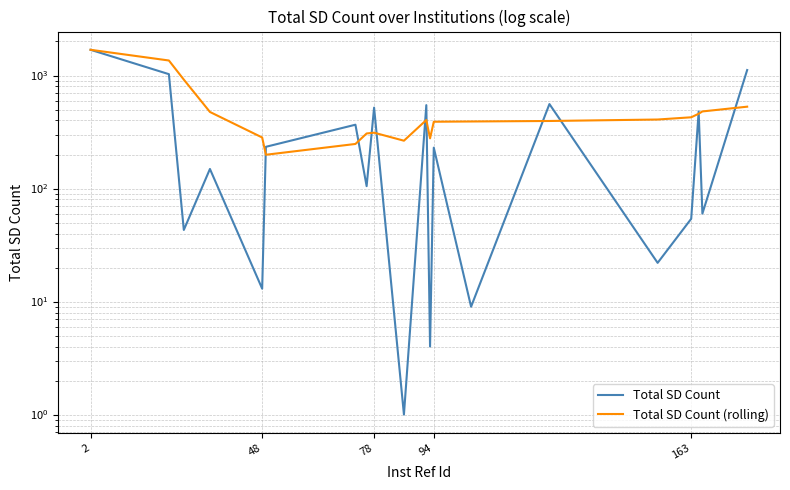

At which category is the sum across all series the highest?

2